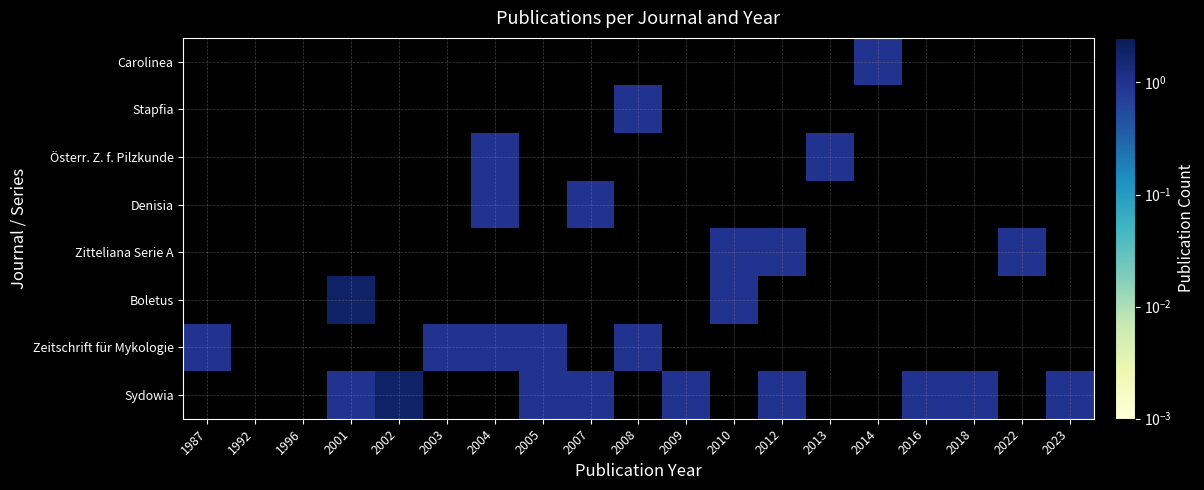

The Denisia series shows -1 at 2023. True or false?

False